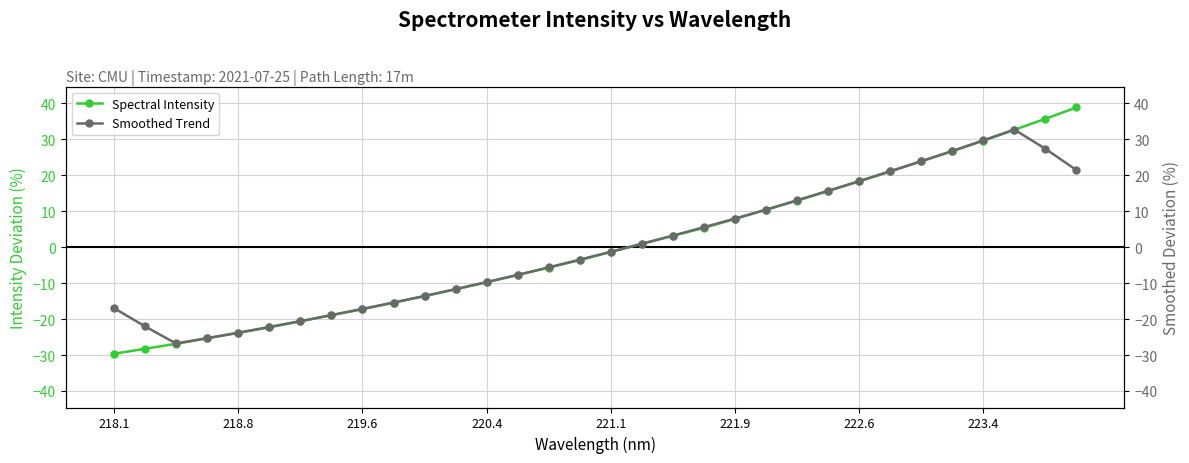

Is this an area chart (filled region under the line)?

No